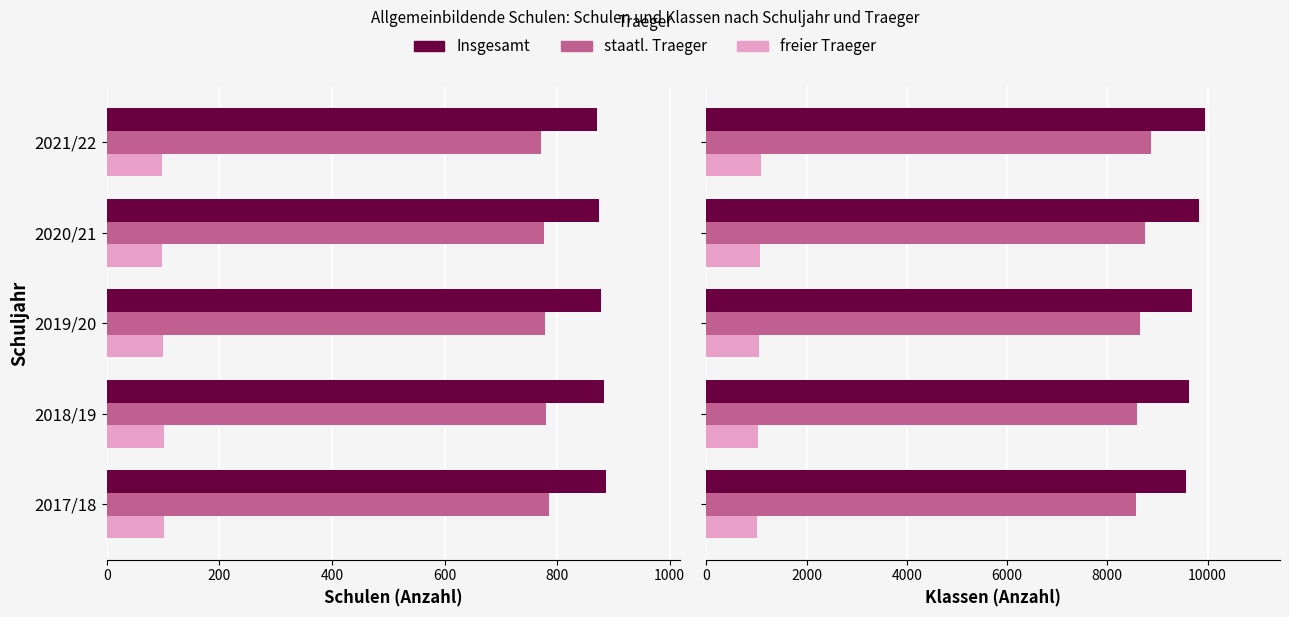

What is the difference between the maximum and minimum values in the freier Traeger - Klassen series?

81